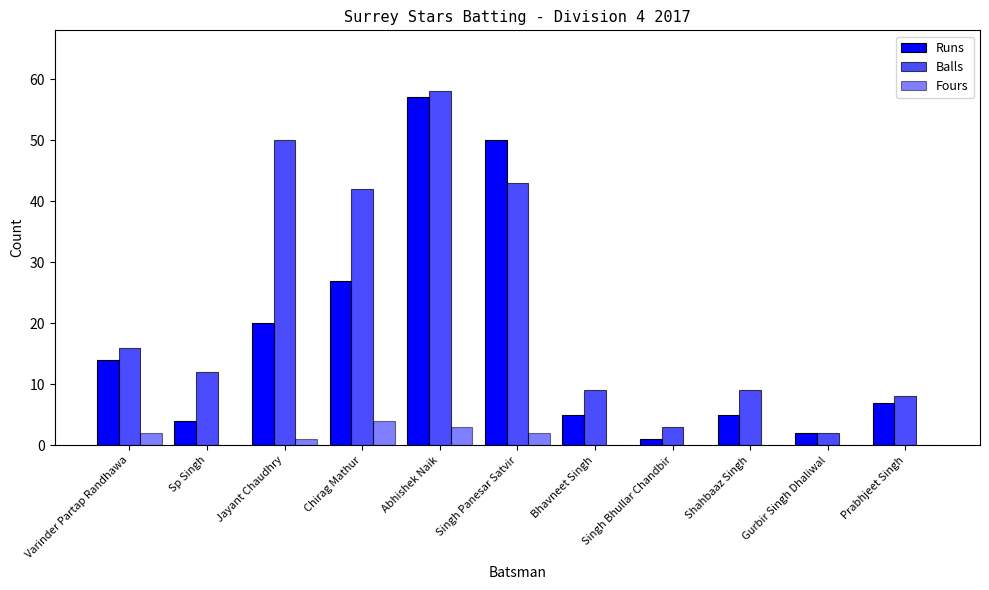

Is it true that Fours equals 3 at Singh Panesar Satvir?

False